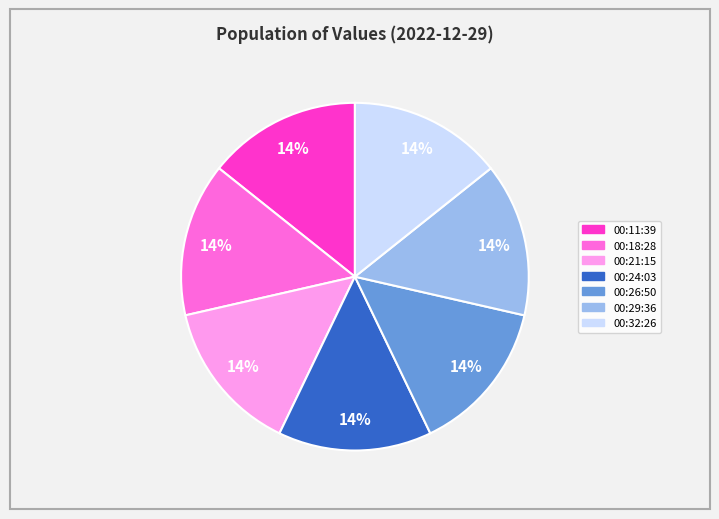

Does any single category account for the majority?

No